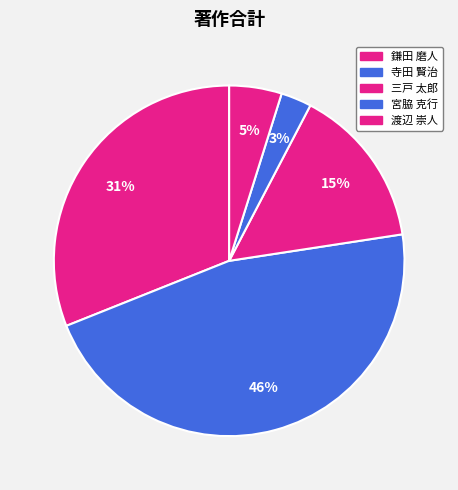

To the nearest percent, what percentage of the pie is 三戸 太郎?

15%